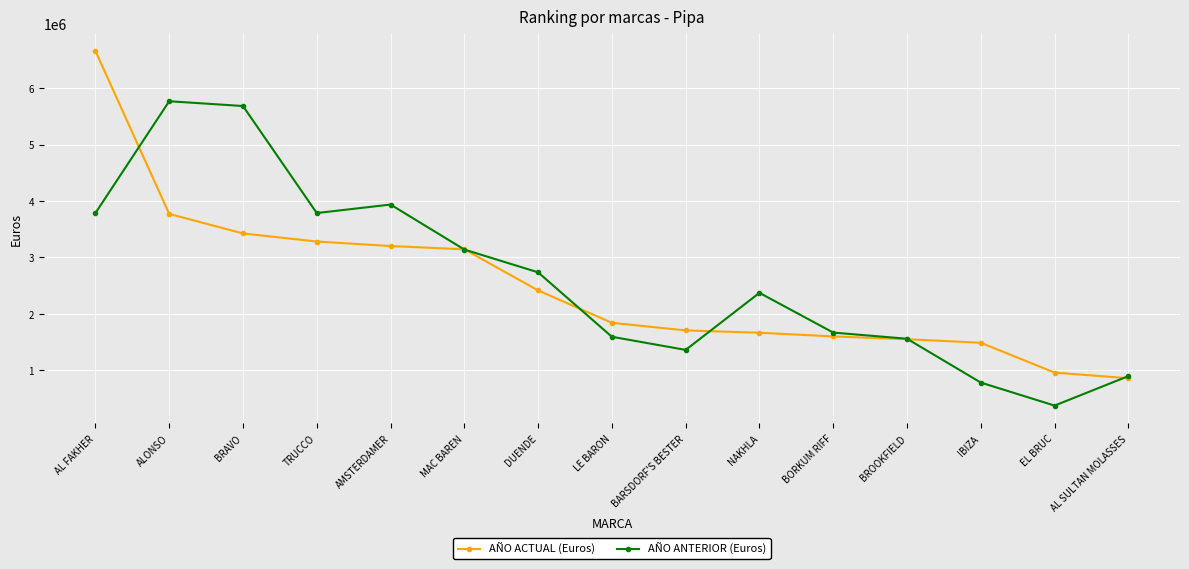

What is the spread (max minus min) of values at BROOKFIELD?

8241